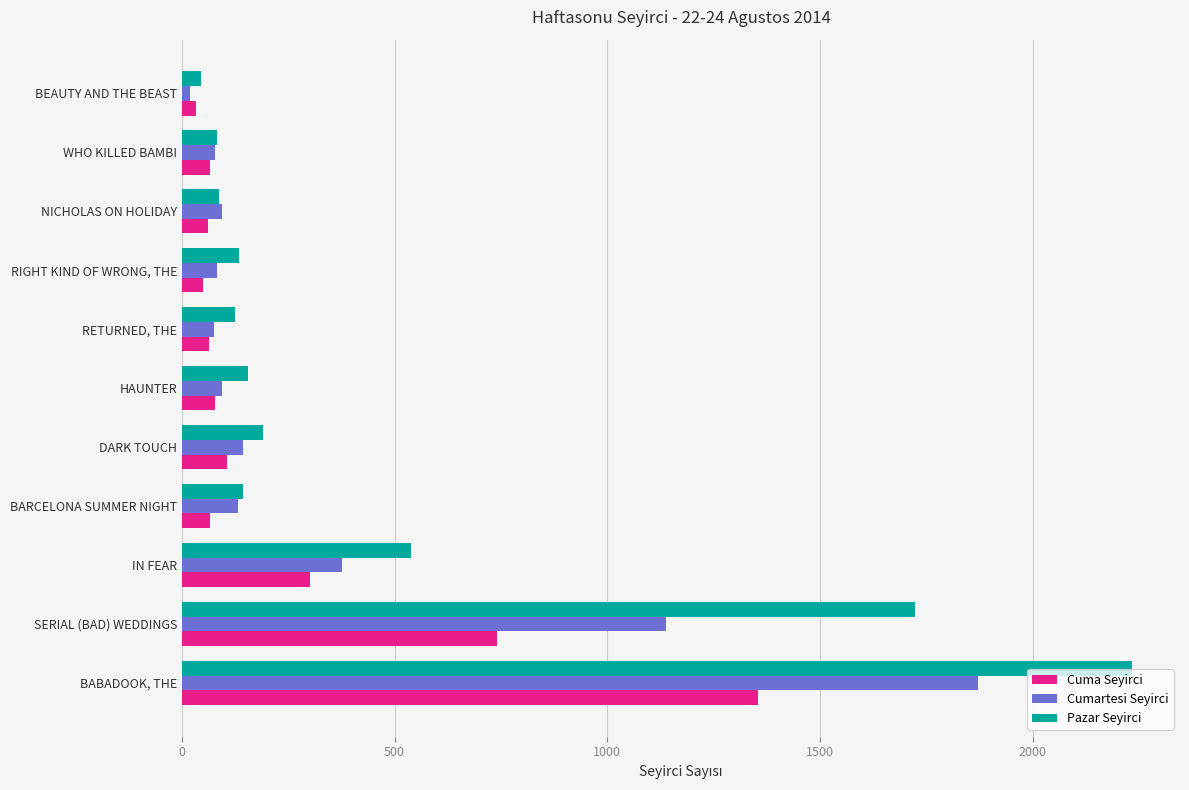

Rank the series by their average value, from highest to lowest.

Pazar Seyirci, Cumartesi Seyirci, Cuma Seyirci